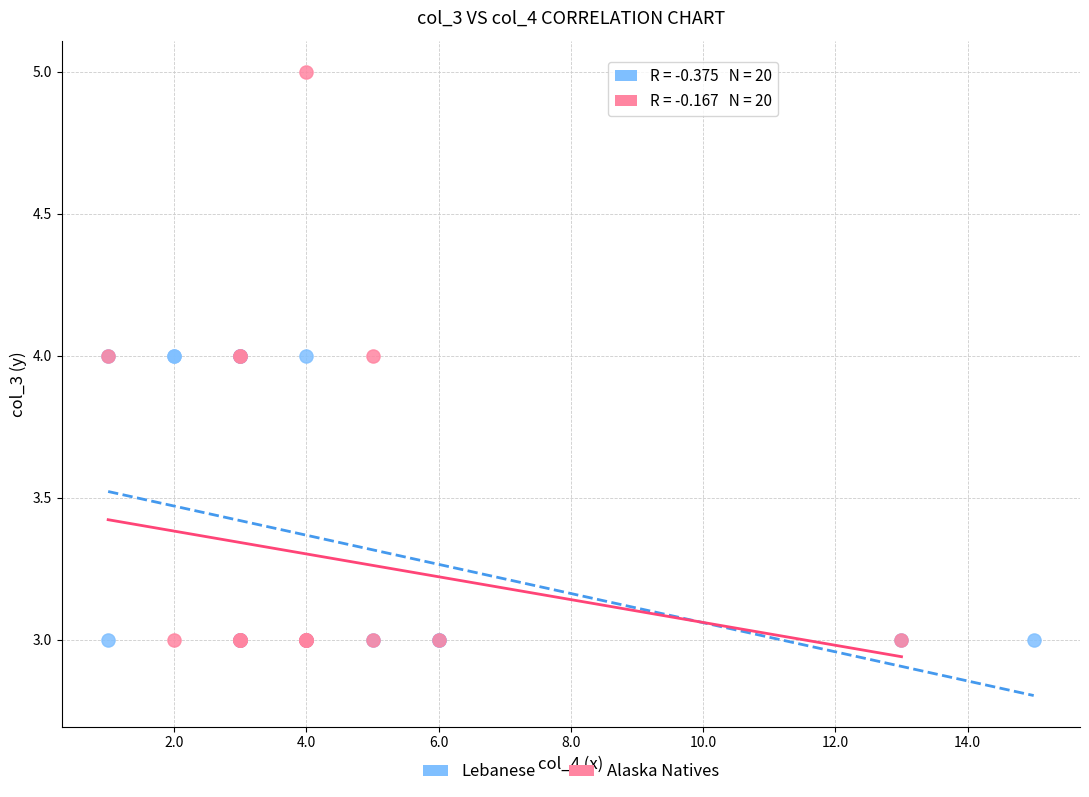

Which series reaches the maximum Y coordinate?

Alaska Natives